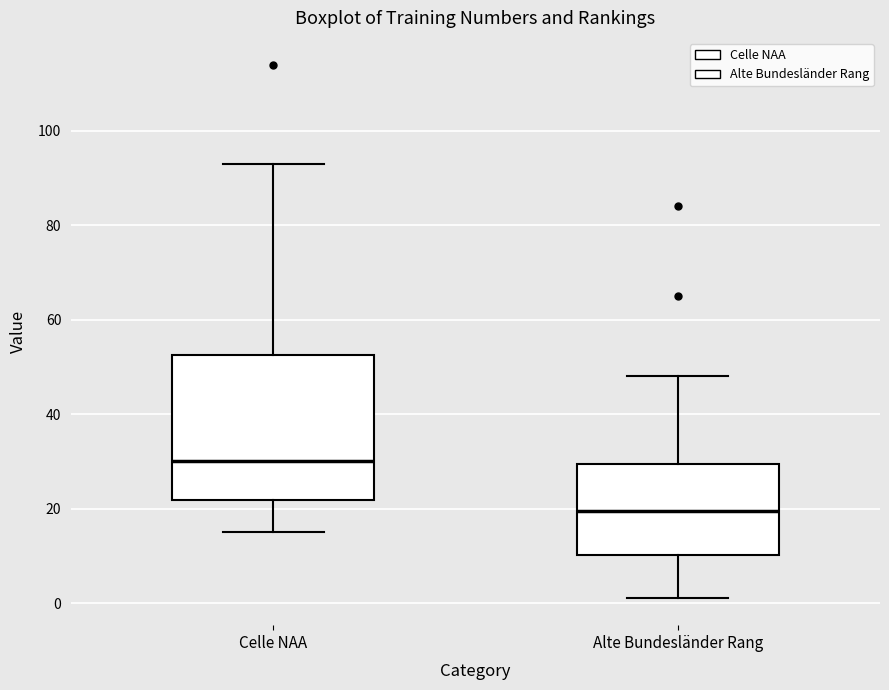

Reading left to right, read every box against the y-axis: the position of its median line, the range the box covers, and the ends of its whiskers. The values are not printed on the chart, so give them approximately, as read against the axis.

Celle NAA: median 30, box 22 to 52, whiskers 16 to 94
Alte Bundesländer Rang: median 20, box 10 to 30, whiskers 2 to 48